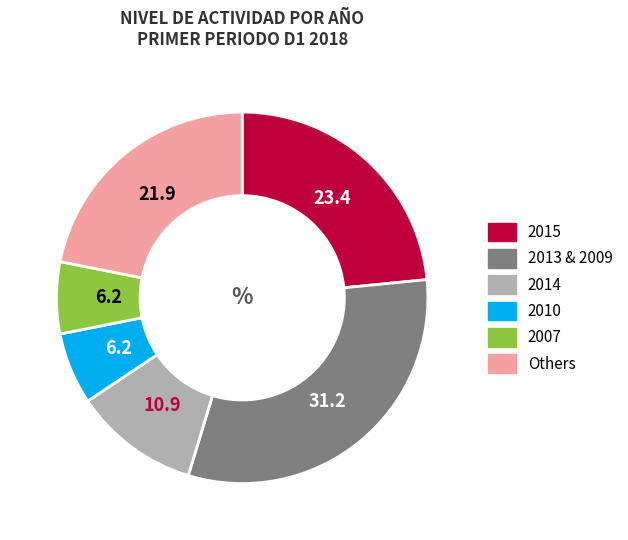

Is there a majority slice in this chart?

No